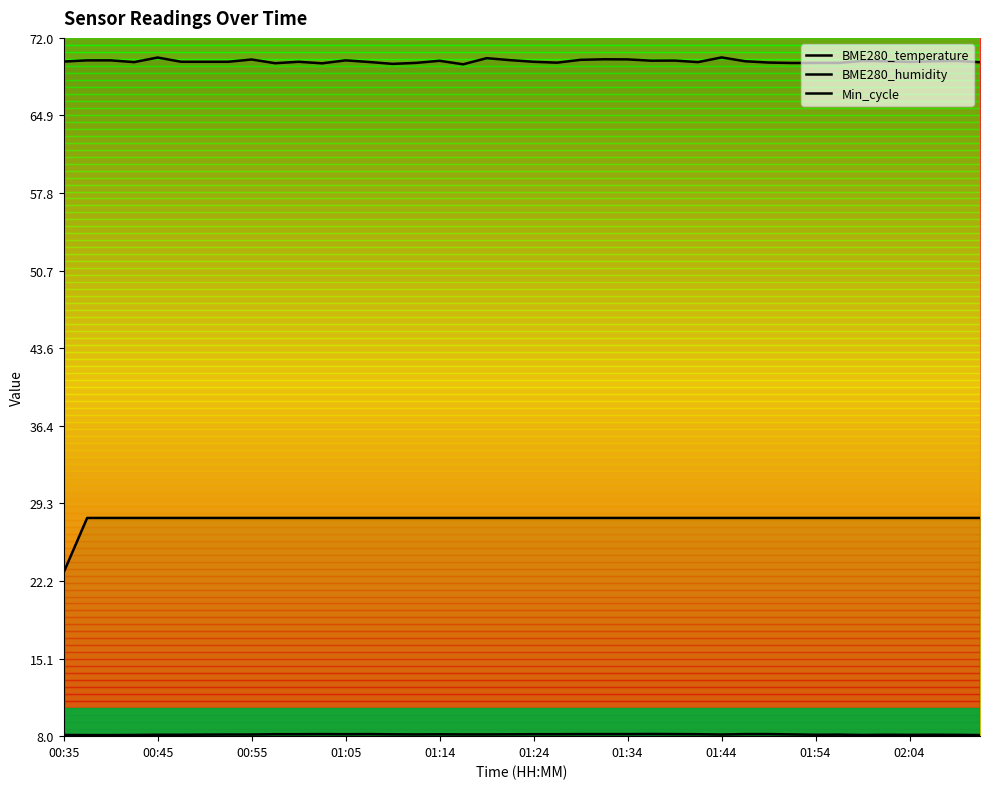

Rank the series by their average value, from lowest to highest.

BME280_temperature, Min_cycle, BME280_humidity